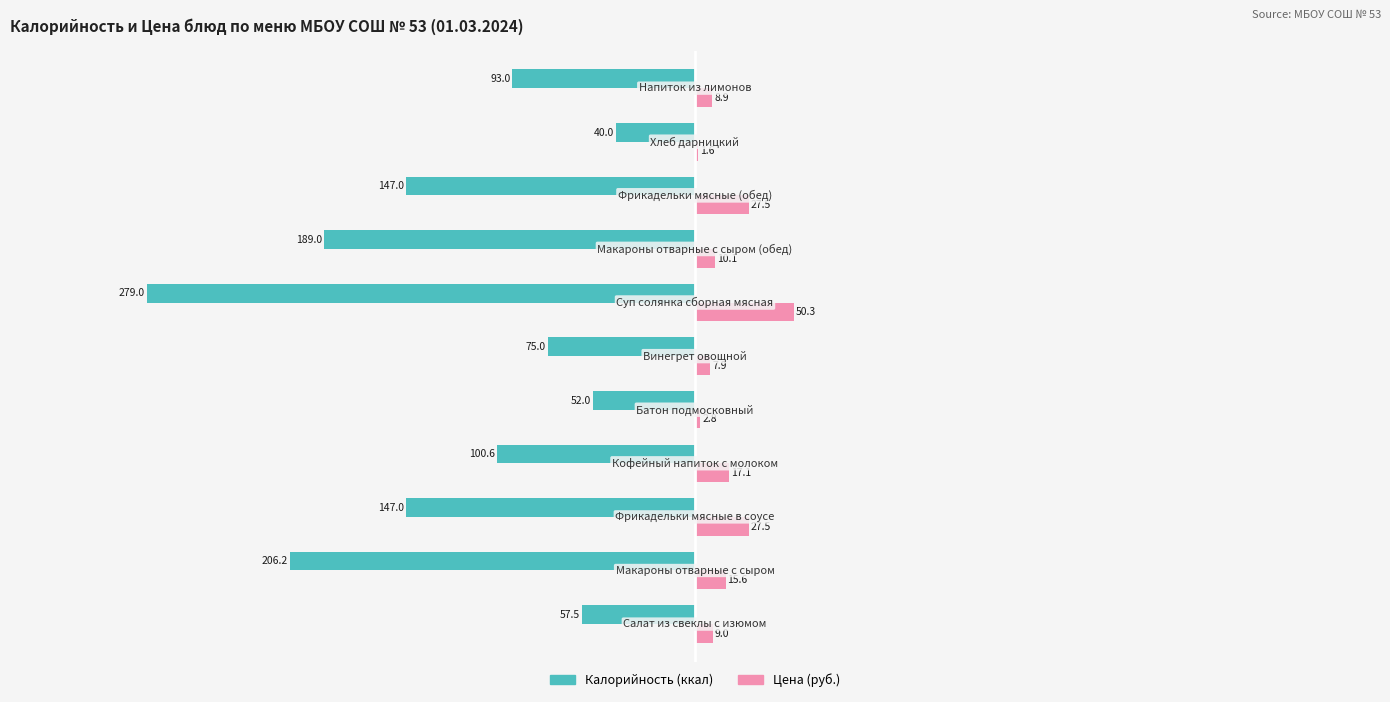

What is the greatest value displayed?

50.3